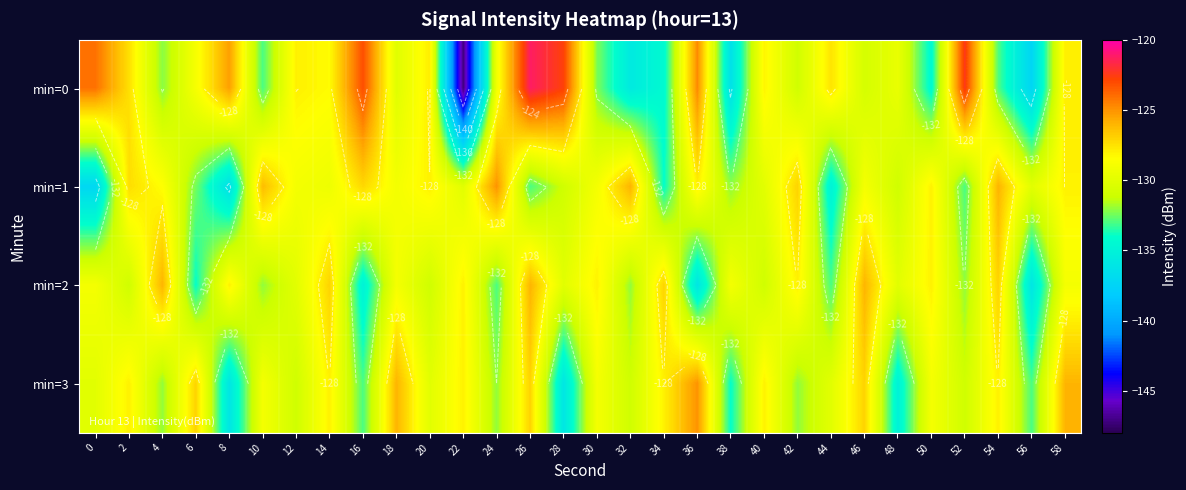

What is the highest value of the min=0 series?

-121.2